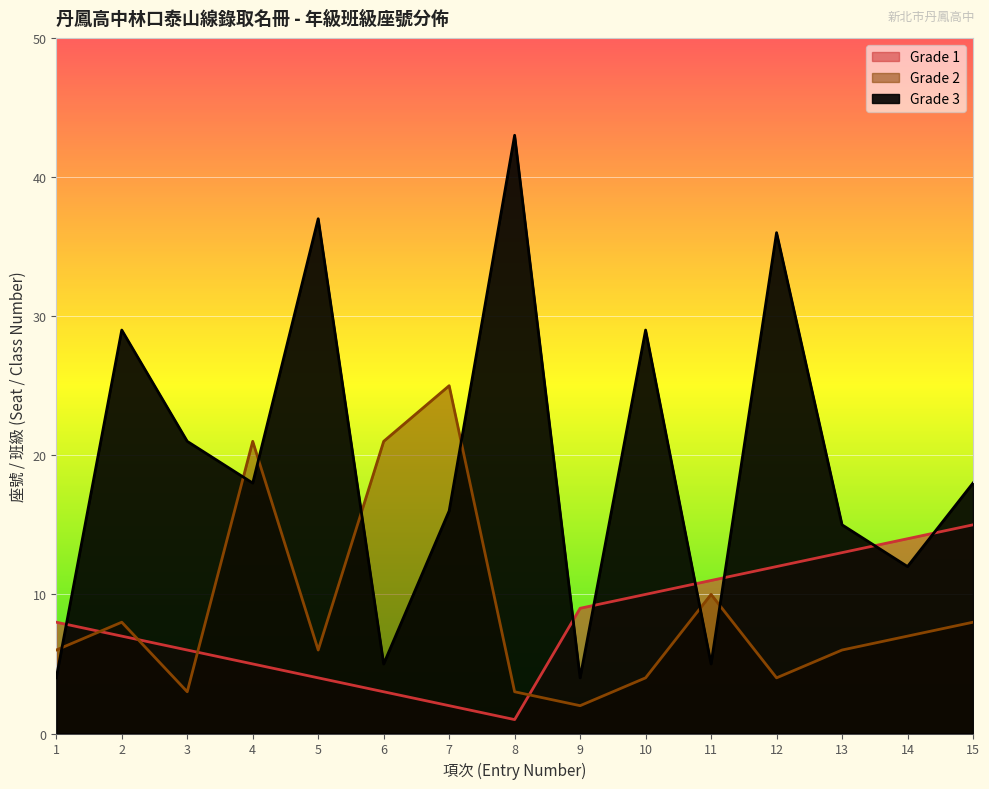

Rank the categories by Grade 2 value from lowest to highest.

9, 3, 8, 10, 12, 1, 5, 13, 14, 2, 15, 11, 4, 6, 7